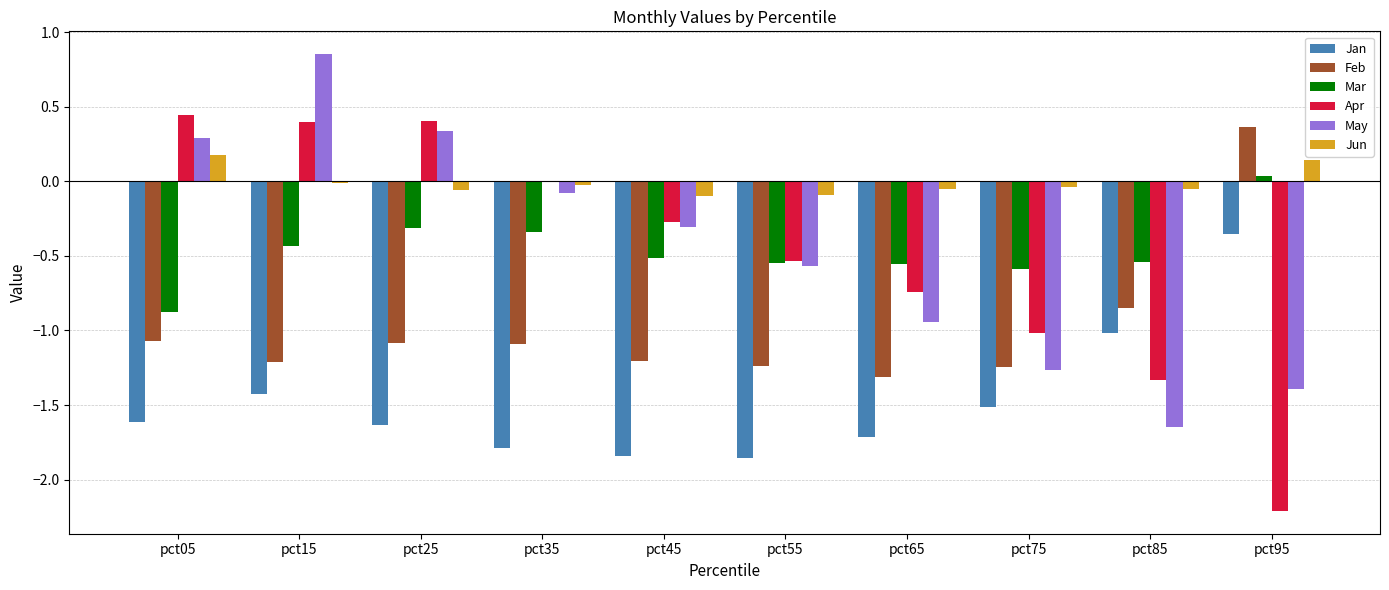

Which series has the largest total across all categories?

Jun